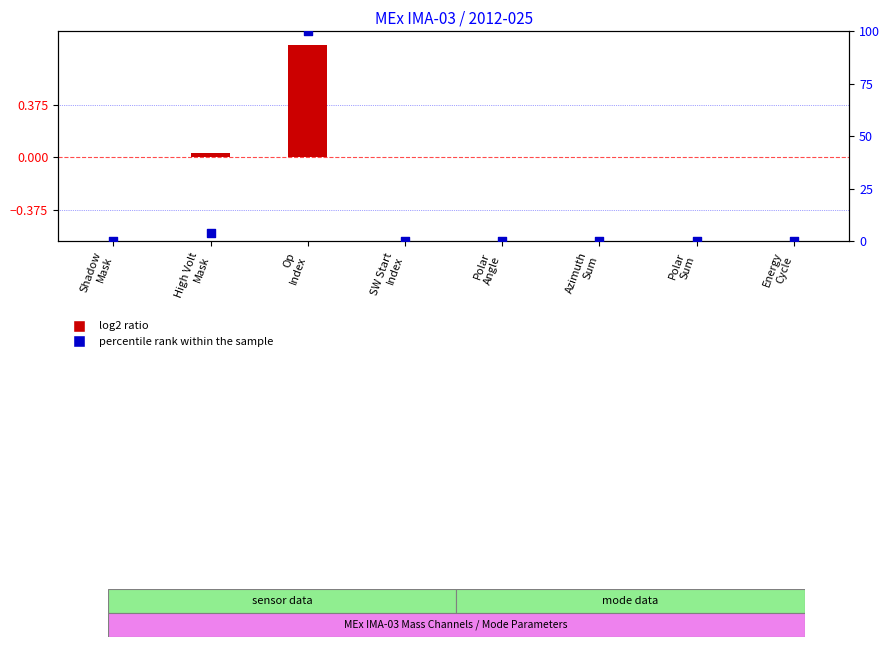

Is the value of percentile rank within the sample at Energy
Cycle greater than the value of log2 ratio at Azimuth
Sum?

No